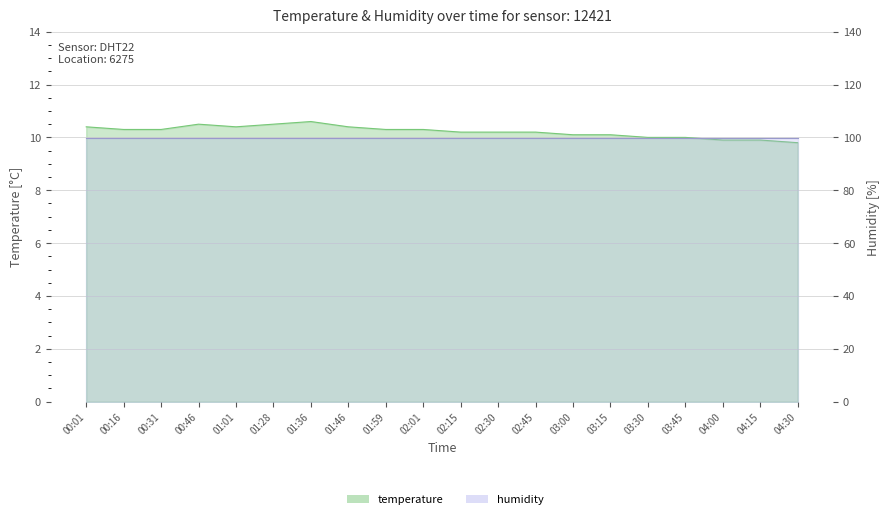

True or false: the data shows 9.8 at 04:30.

True